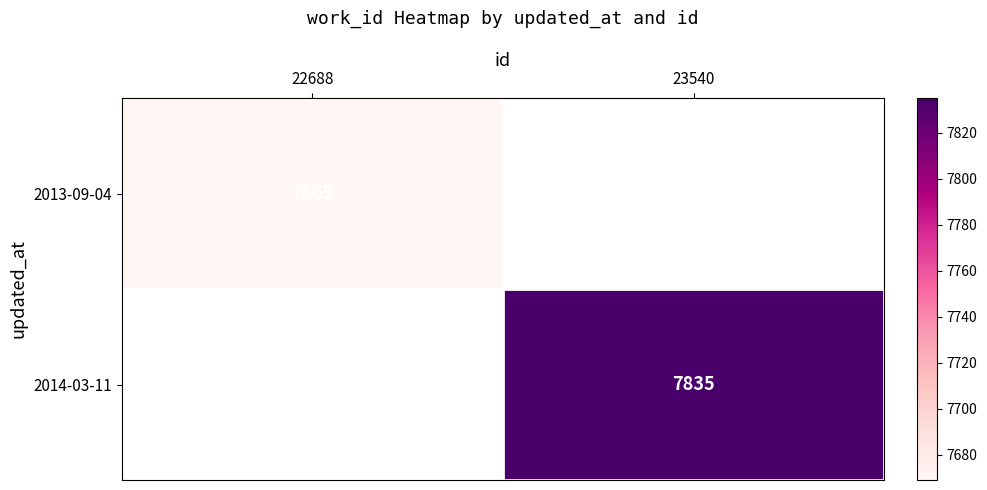

Is it true that 2014-03-11 equals 12929 at 23540?

False